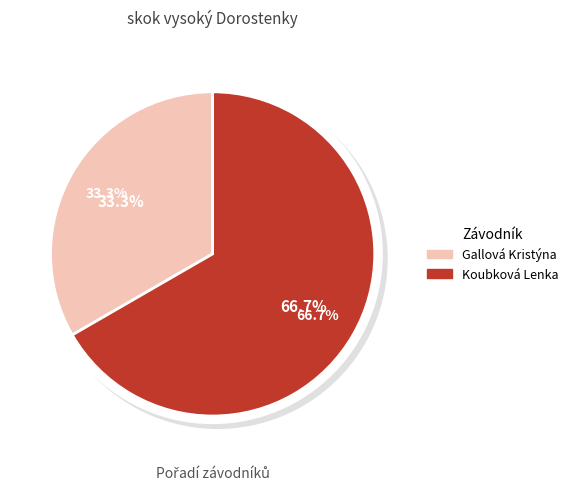

Do Gallová Kristýna and Koubková Lenka together represent more than half of the pie?

Yes